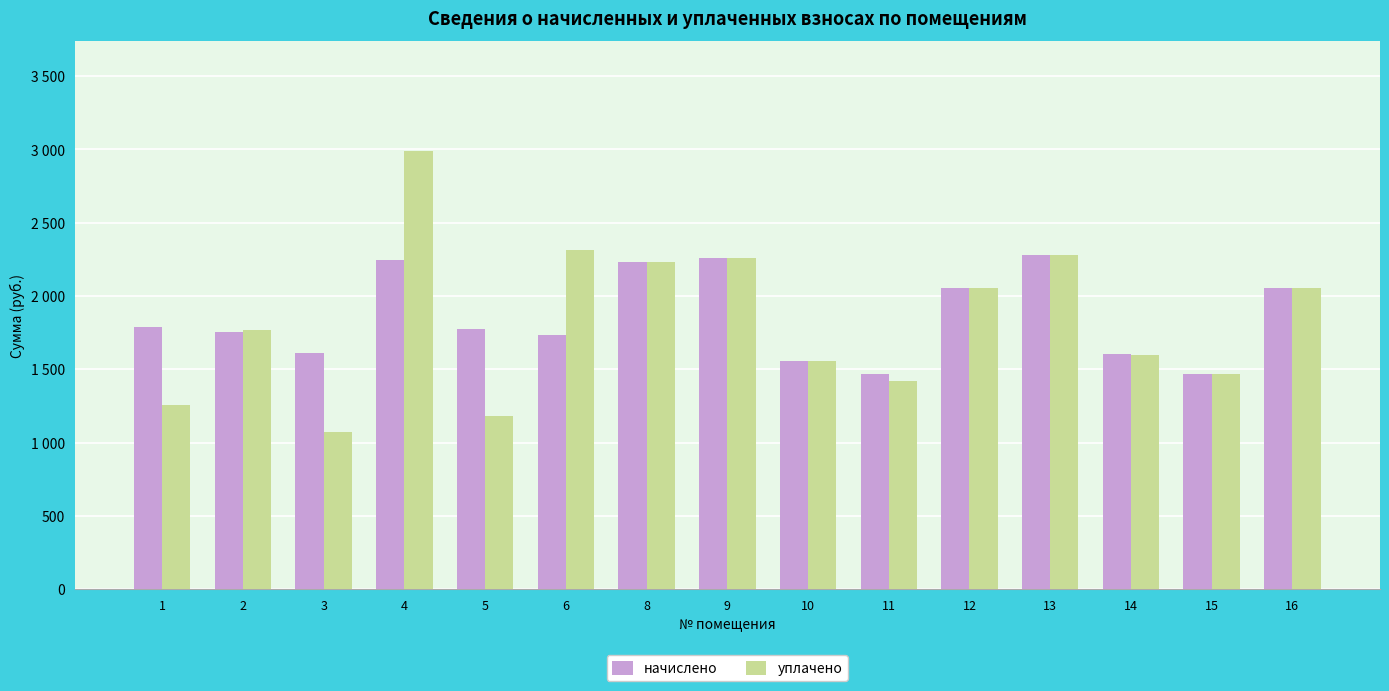

List the labels in order of уплачено value, smallest first.

3, 5, 1, 11, 15, 10, 14, 2, 12, 16, 8, 9, 13, 6, 4